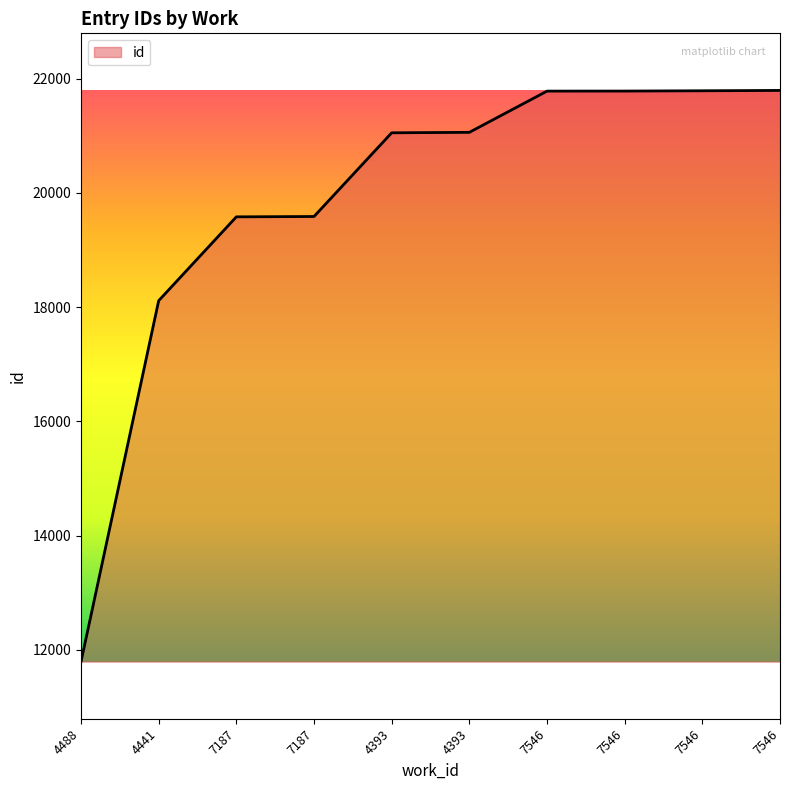

Is this an area chart (filled region under the line)?

Yes